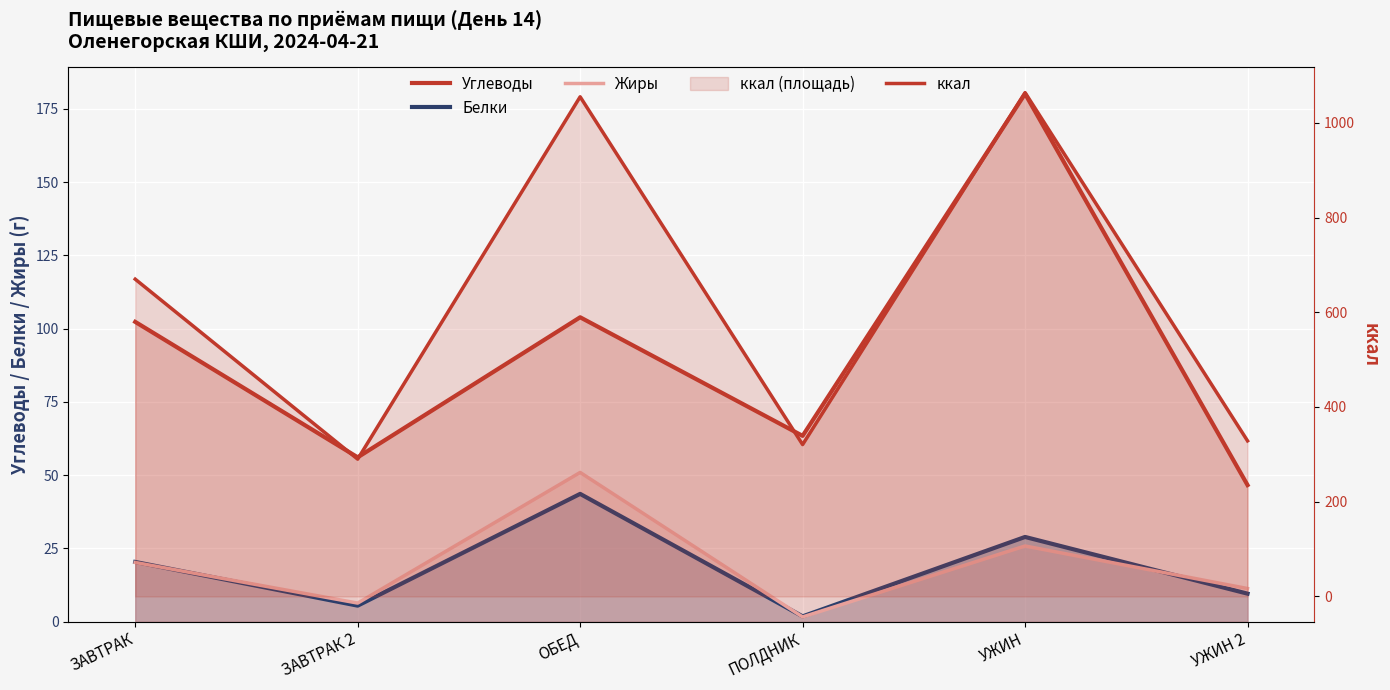

What is the label of the 3rd point from the left?

ОБЕД